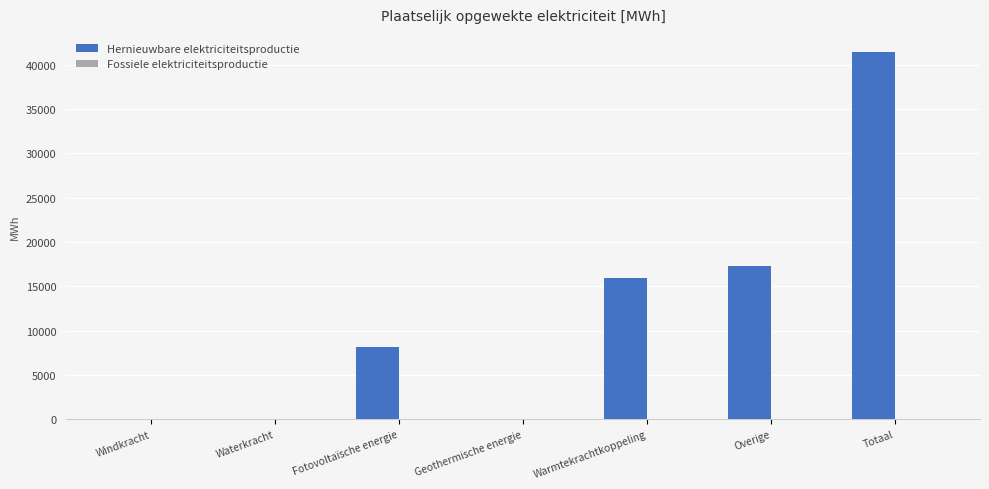

Approximately how many times larger is the value at Warmtekrachtkoppeling compared to Fotovoltaïsche energie?

2.0